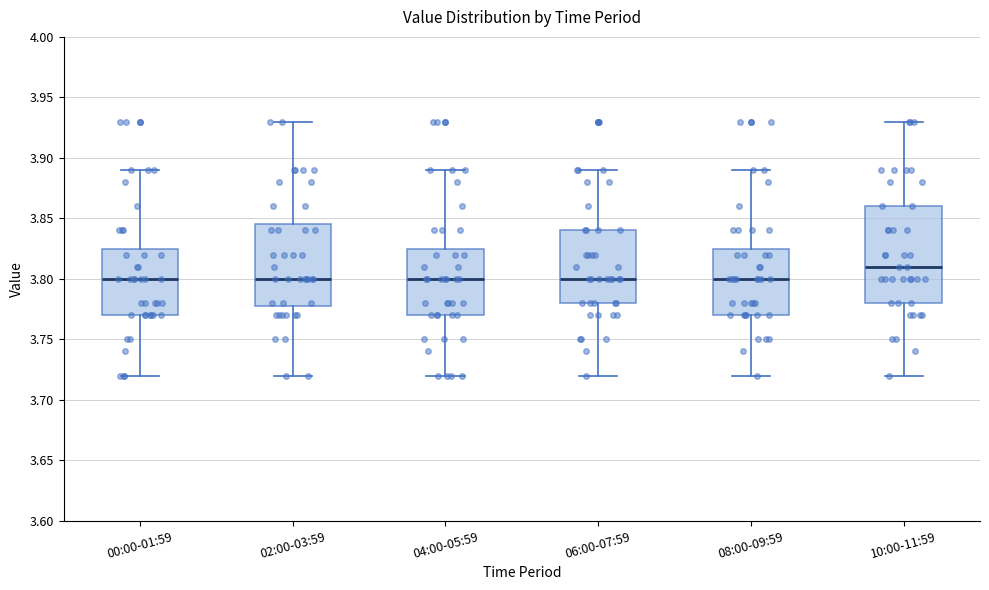

Reading left to right, read every box against the y-axis: the position of its median line, the range the box covers, and the ends of its whiskers. The values are not printed on the chart, so give them approximately, as read against the axis.

00:00-01:59: median 3.800, box 3.770 to 3.825, whiskers 3.720 to 3.890
02:00-03:59: median 3.800, box 3.780 to 3.845, whiskers 3.720 to 3.930
04:00-05:59: median 3.800, box 3.770 to 3.825, whiskers 3.720 to 3.890
06:00-07:59: median 3.800, box 3.780 to 3.840, whiskers 3.720 to 3.890
08:00-09:59: median 3.800, box 3.770 to 3.825, whiskers 3.720 to 3.890
10:00-11:59: median 3.810, box 3.780 to 3.860, whiskers 3.720 to 3.930